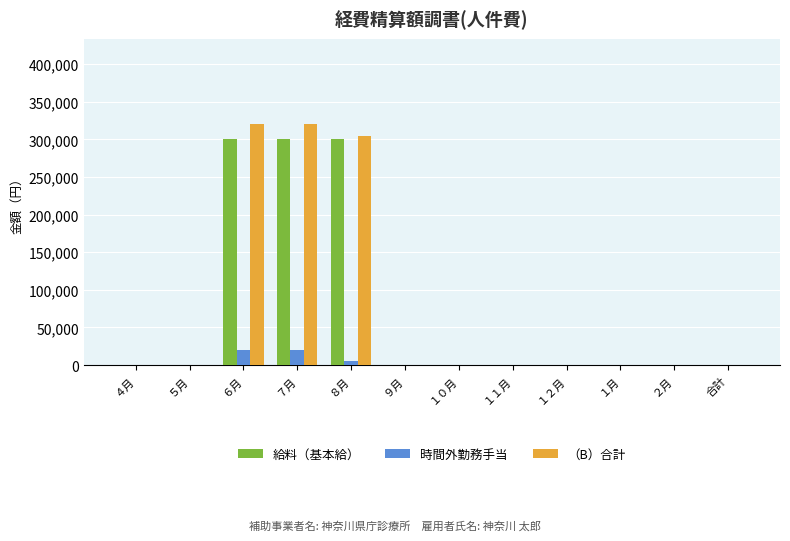

What are all the series names shown in the legend?

給料（基本給）, 時間外勤務手当, （B）合計